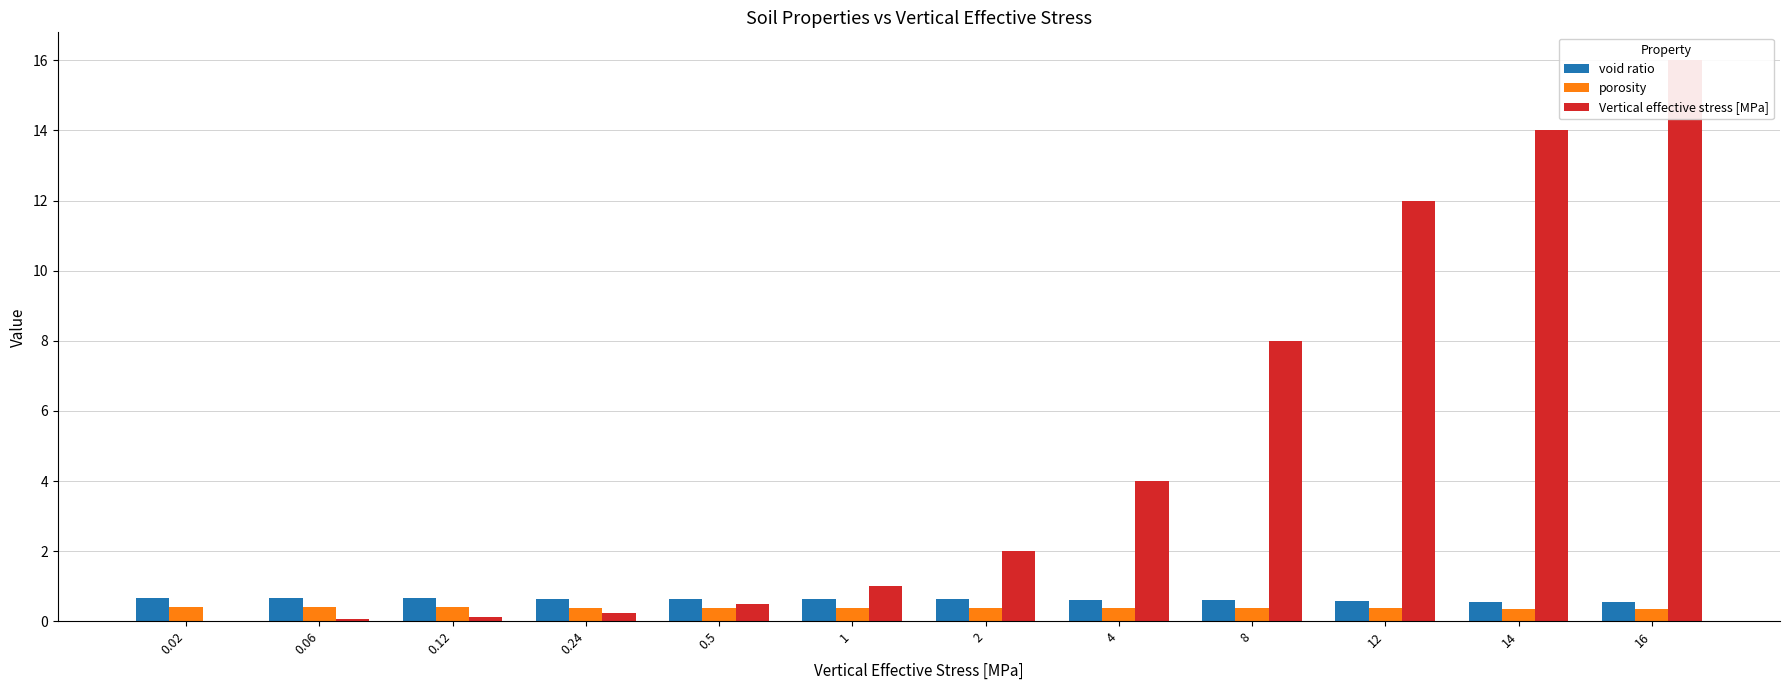

What is the label of the 1st bar from the left?

0.02